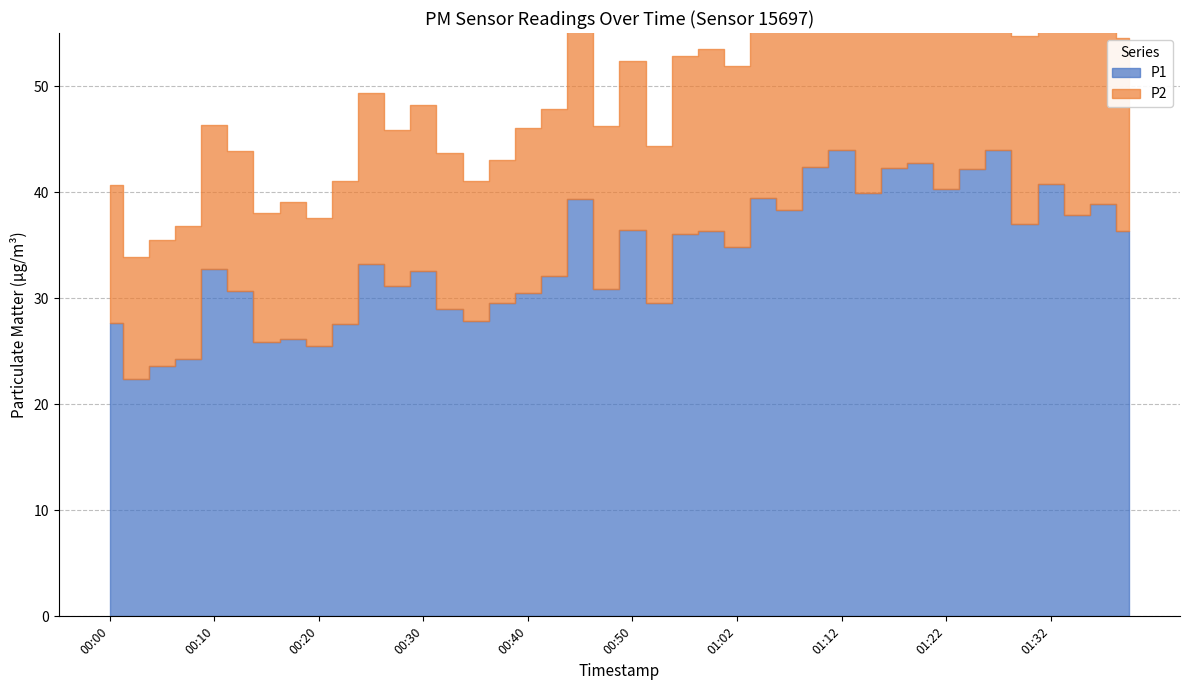

Does the chart display data point markers on the line(s)?

No